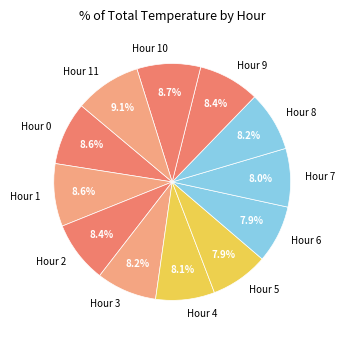

Combined, what portion of the pie is Hour 3 and Hour 7?

16.2%